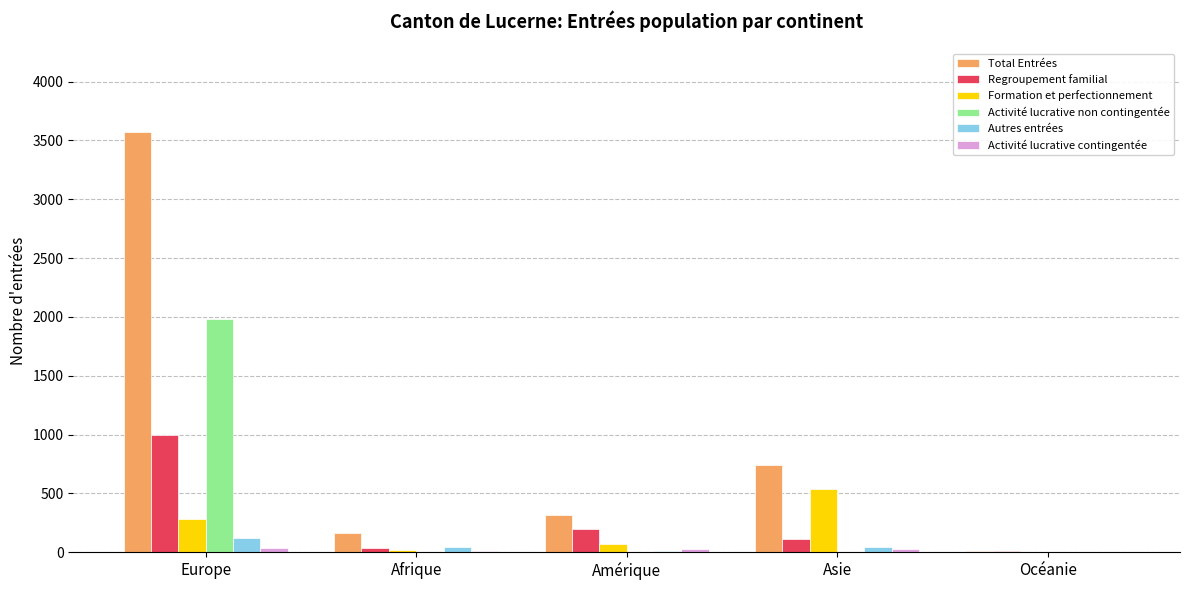

Which series has the largest total across all categories?

Total Entrées